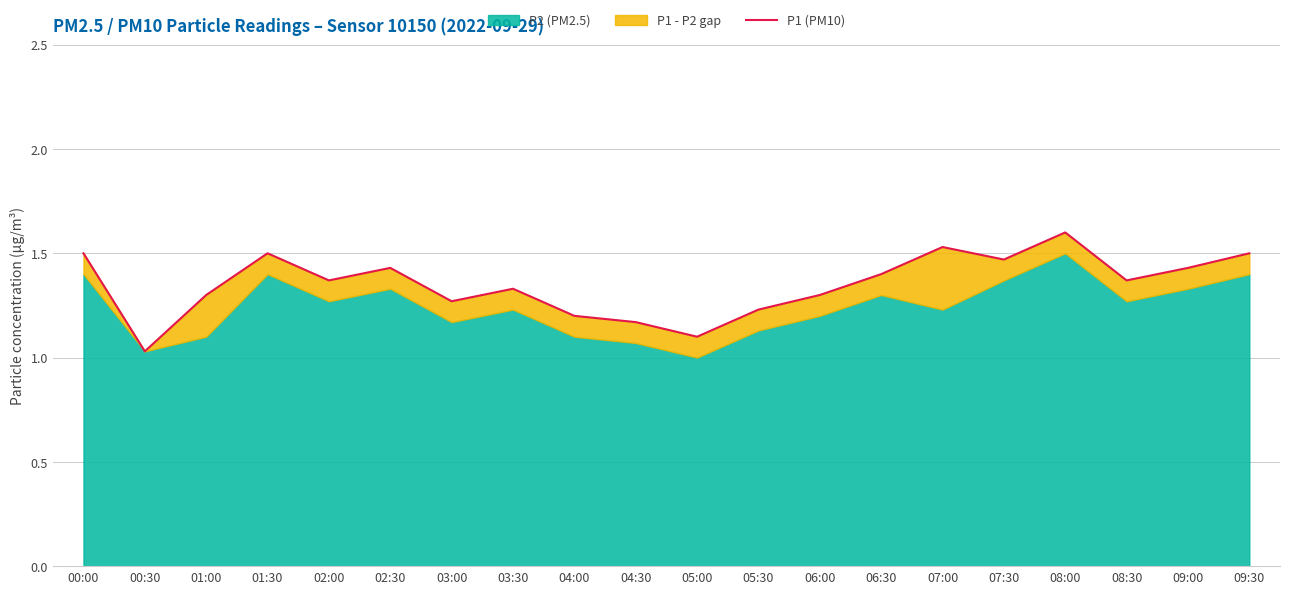

At which category does the data reach its first local valley?

00:30